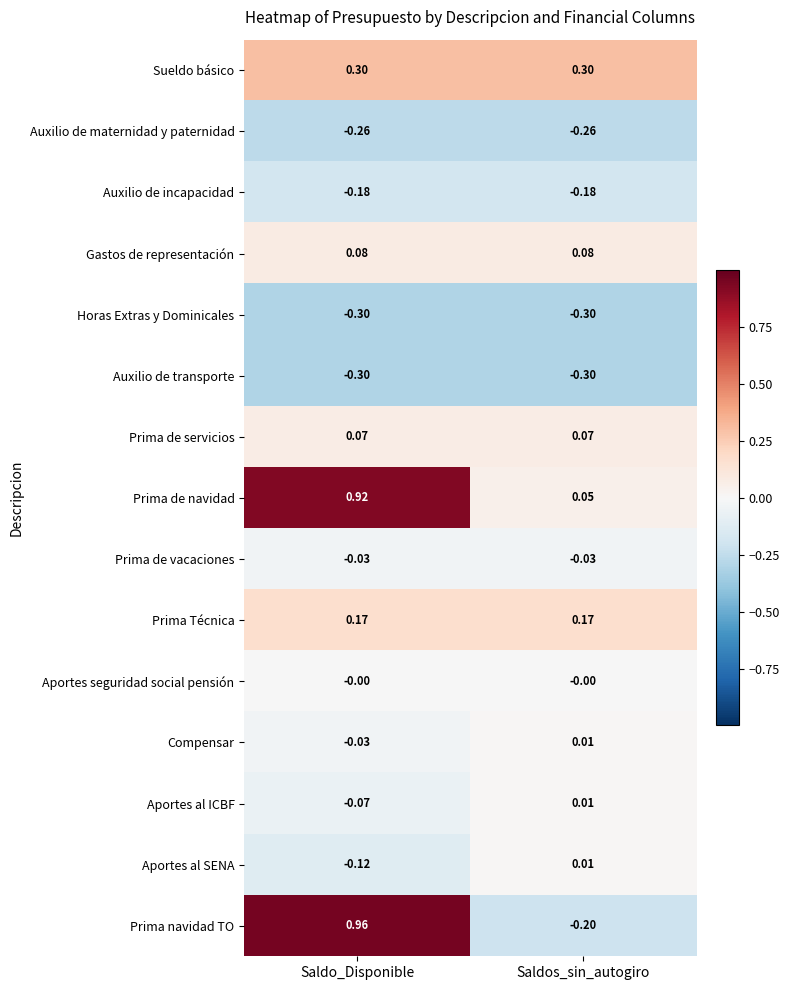

Is the value of Prima de servicios at Saldos_sin_autogiro greater than the value of Auxilio de transporte at Saldos_sin_autogiro?

Yes